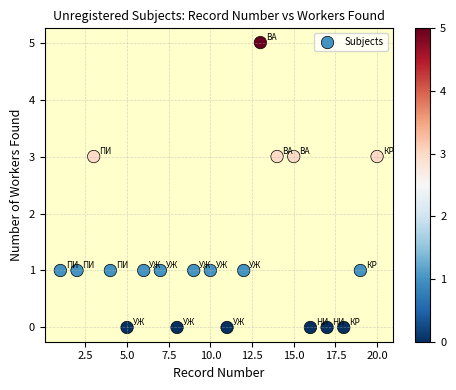

What is the range of Y values (max minus min)?

5